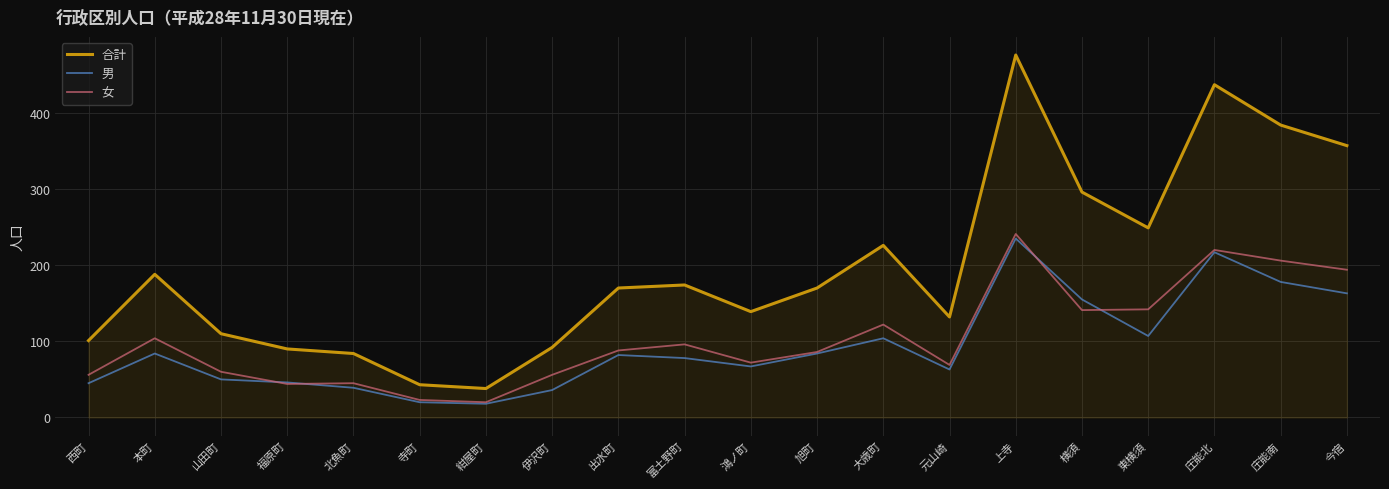

True or false: 女 and 男 cross at least once.

True